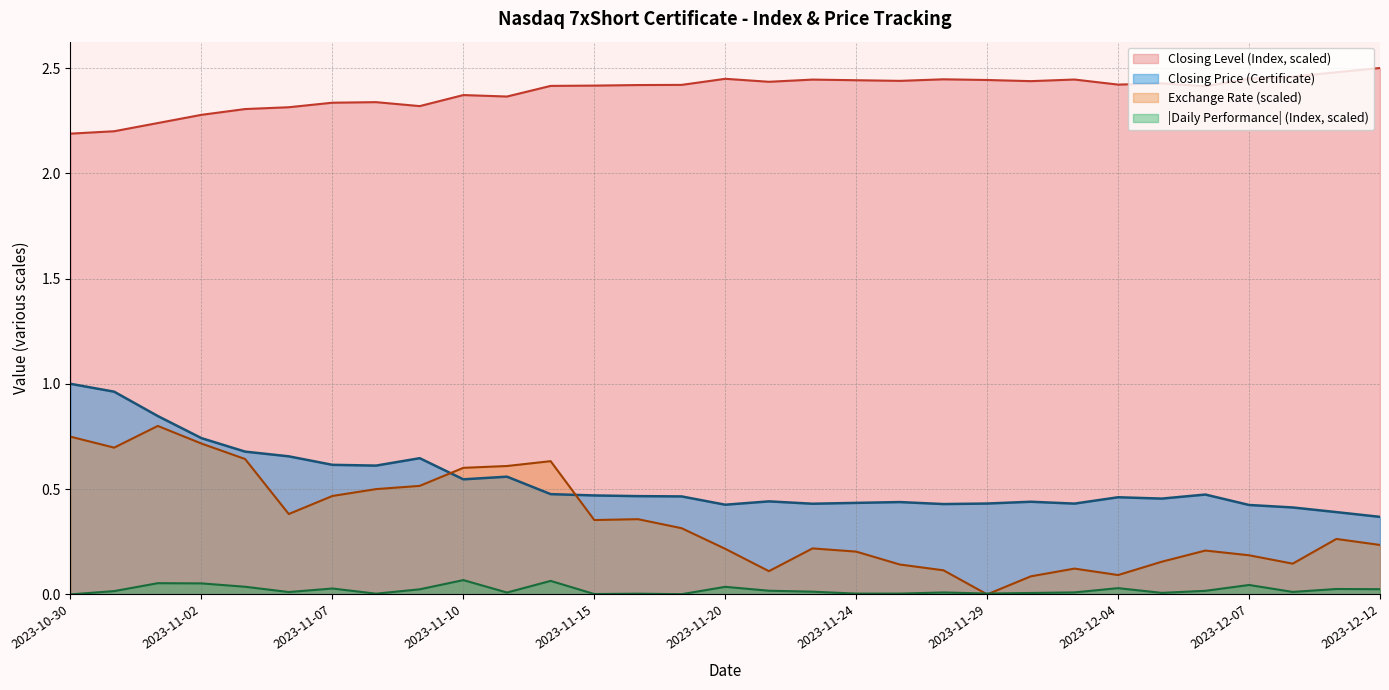

What is the difference between the highest and lowest values at 2023-11-10?

1.8